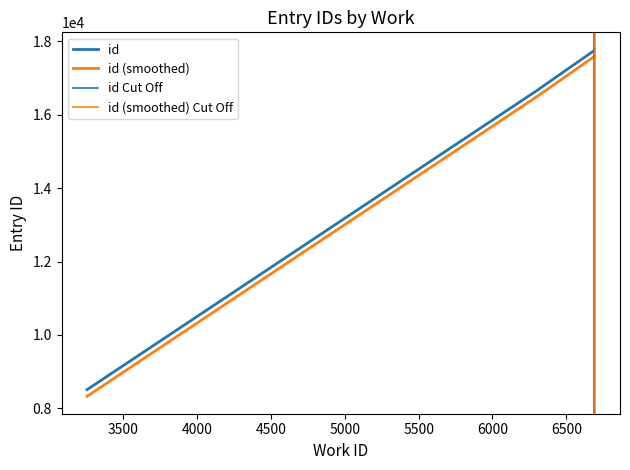

The value of work_id at 3253 is 8325.0. True or false?

True